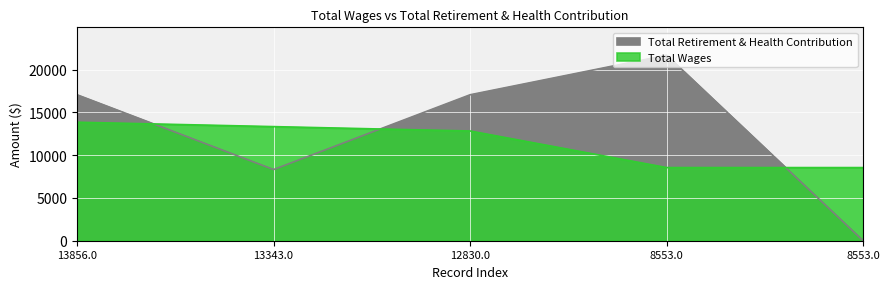

True or false: Total Wages has a value of 8553 at 8553.0.

True